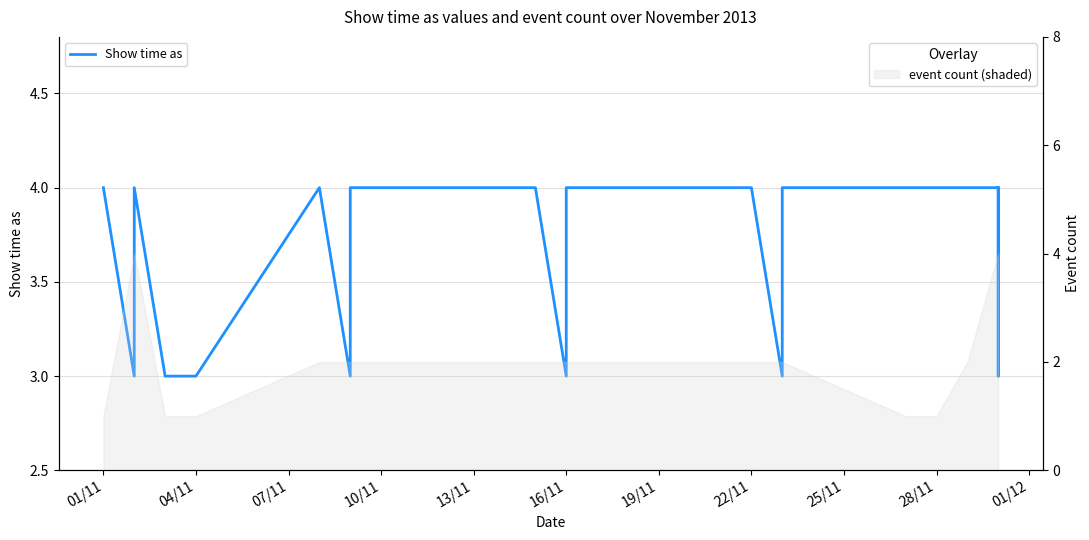

Does the chart have visible grid lines?

Yes